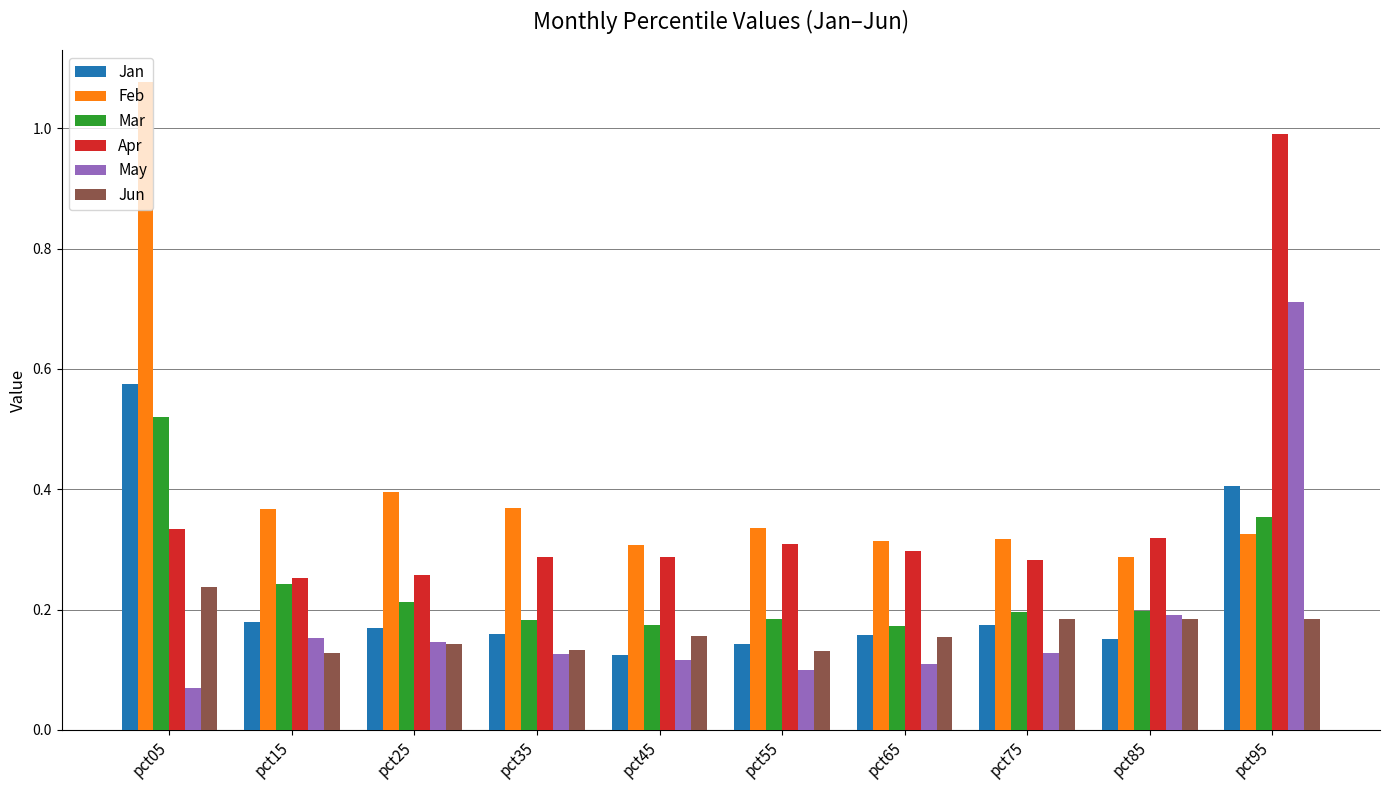

Which series has the widest spread of values?

Feb